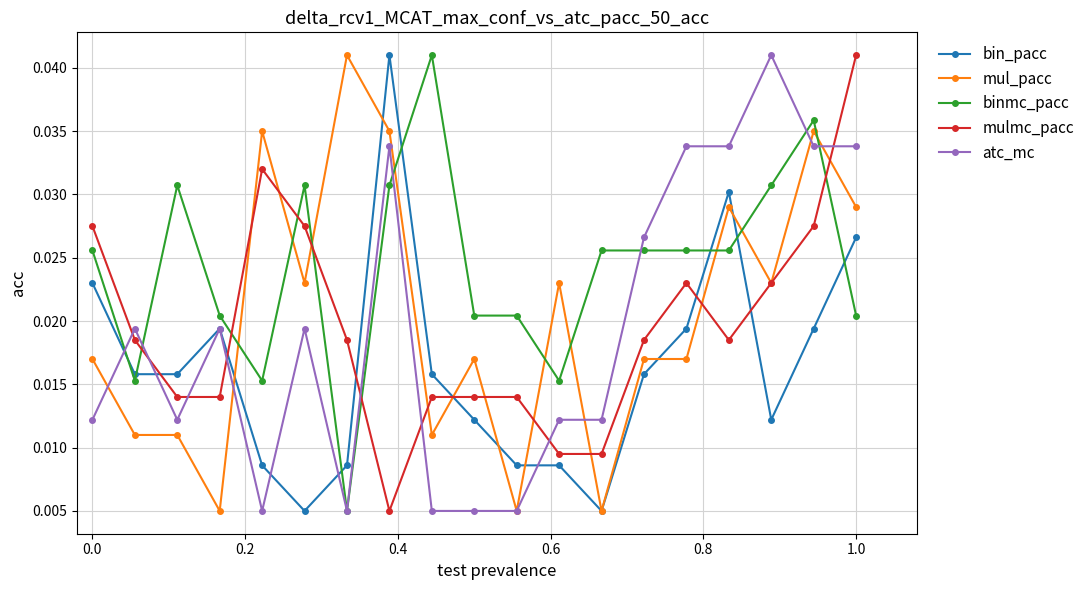

True or false: atc_mc and mul_pacc cross at least once.

True